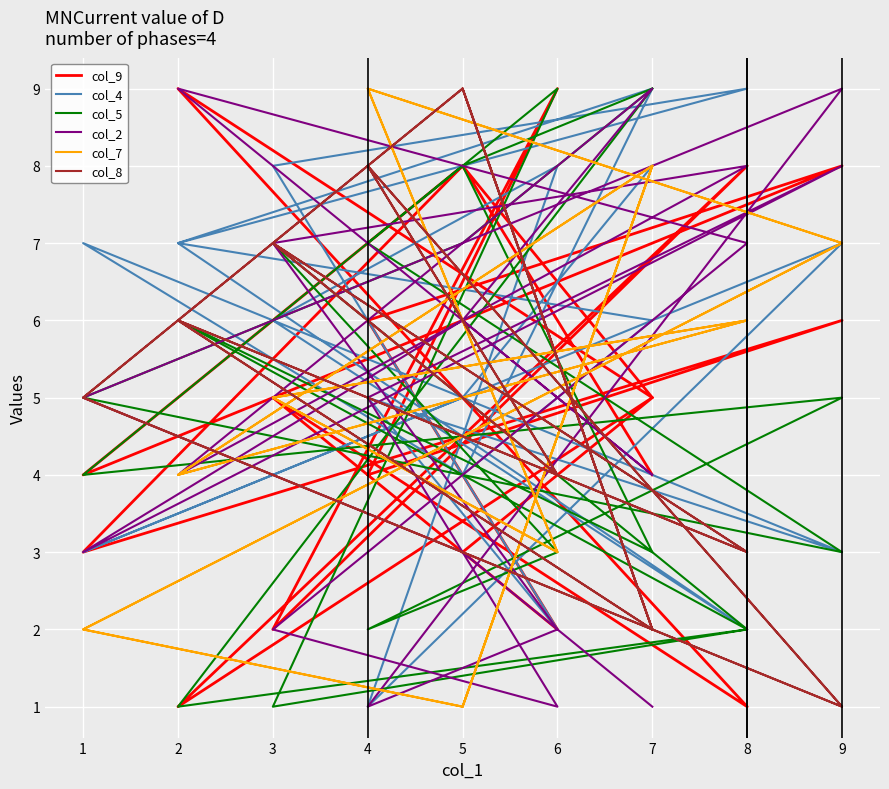

Is it true that col_9 equals 3 at 3?

False